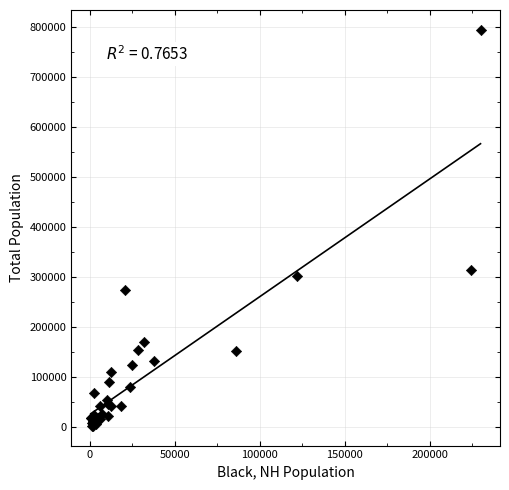

What Y value in the scatter plot is closest to 398704?

314054